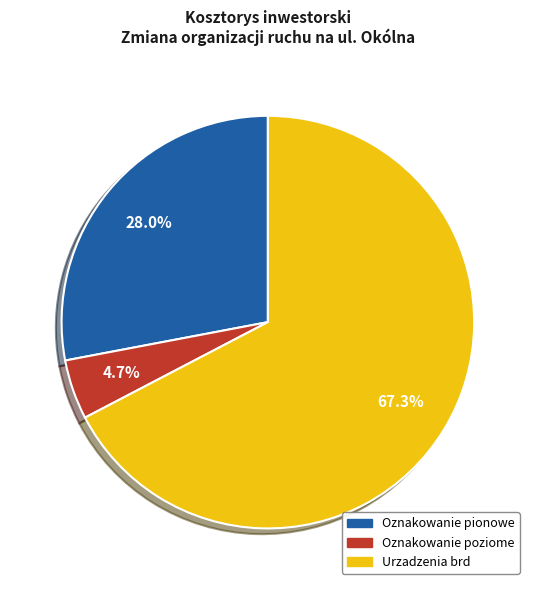

Combined, do Oznakowanie poziome and Oznakowanie pionowe account for over 50%?

No